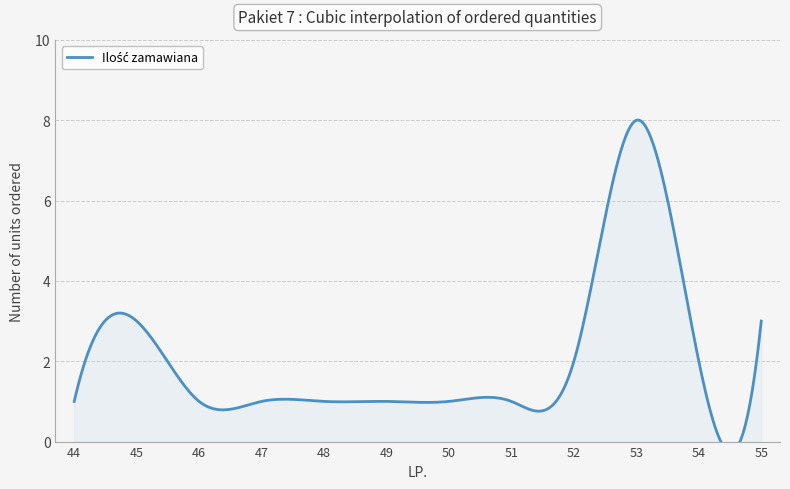

Does the chart have visible grid lines?

Yes